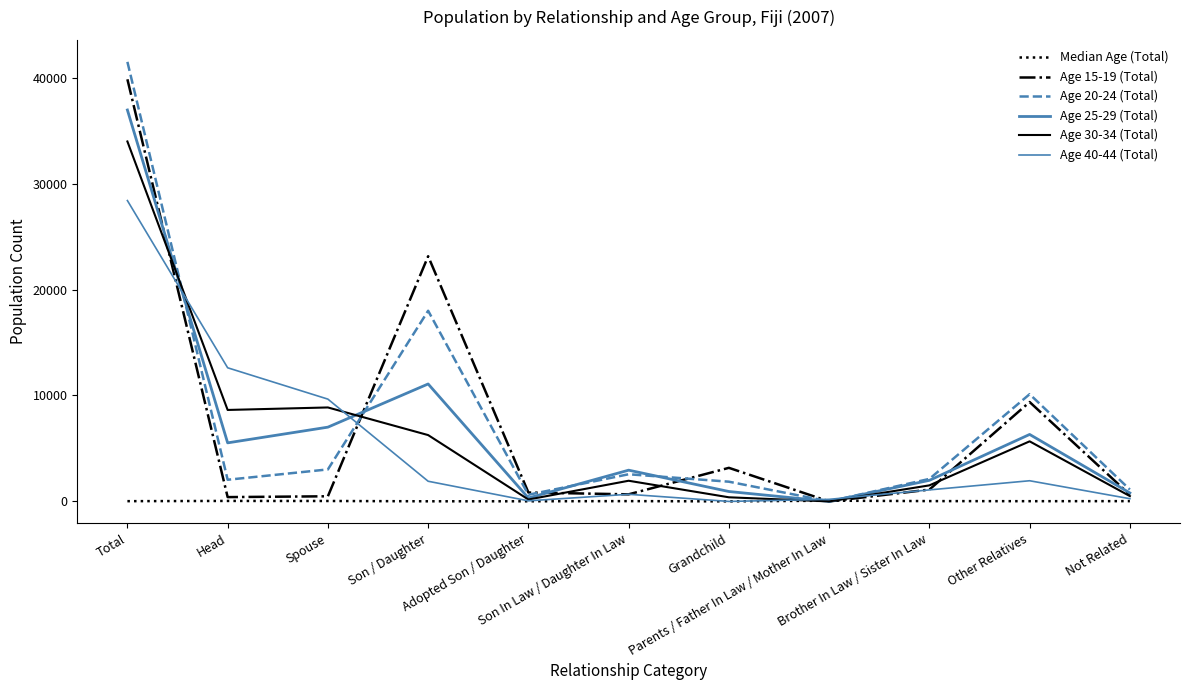

At Brother In Law / Sister In Law, list the series in order from smallest to largest.

Median Age (Total), Age 40-44 (Total), Age 15-19 (Total), Age 30-34 (Total), Age 25-29 (Total), Age 20-24 (Total)